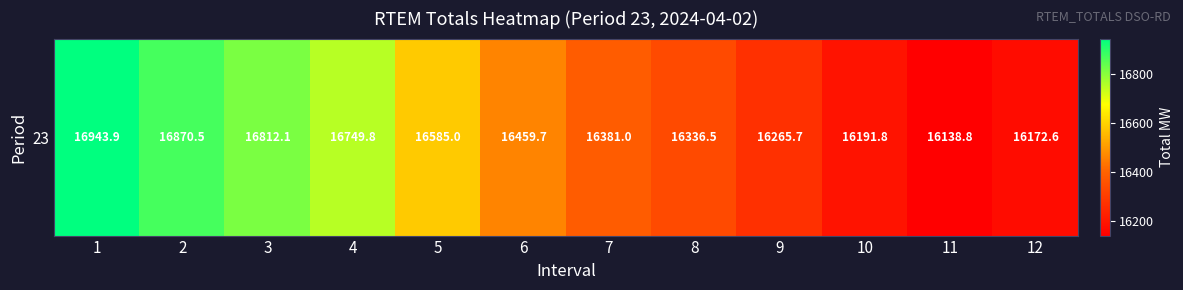

What is the sum of all values?

197907.4